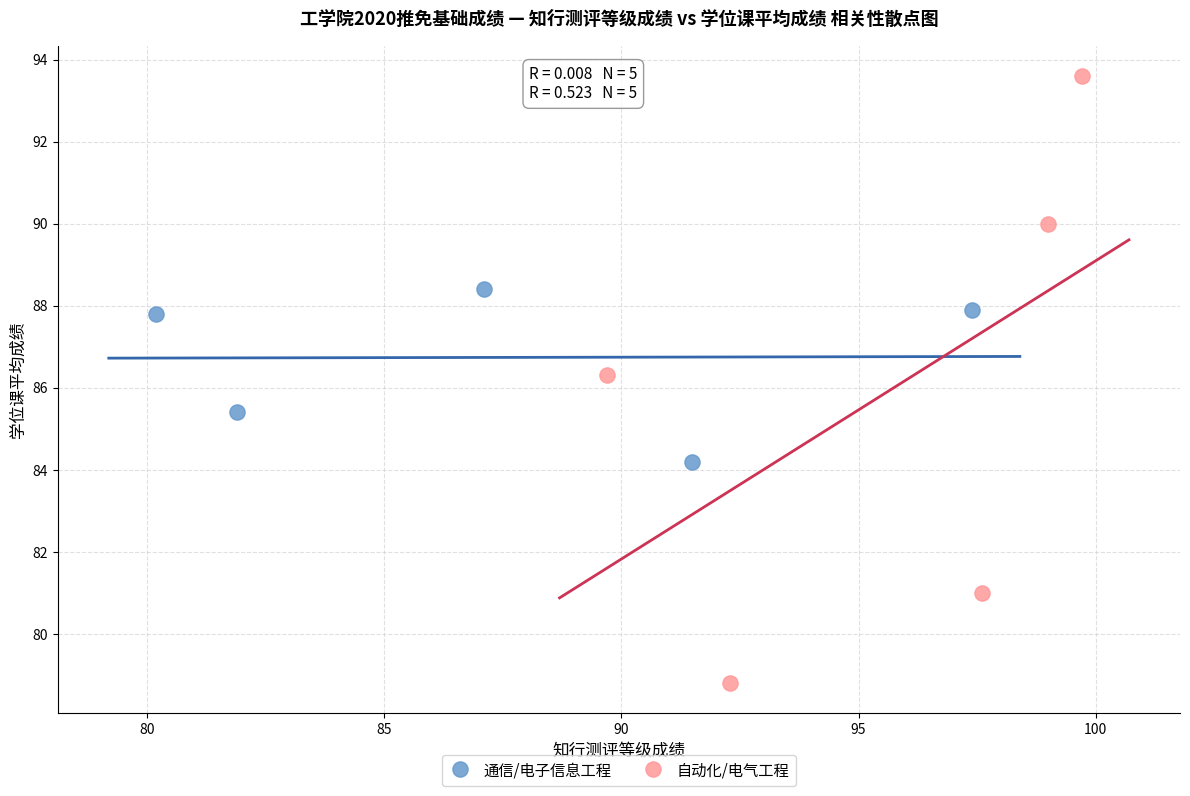

Which series has the largest Y range (max minus min)?

自动化/电气工程